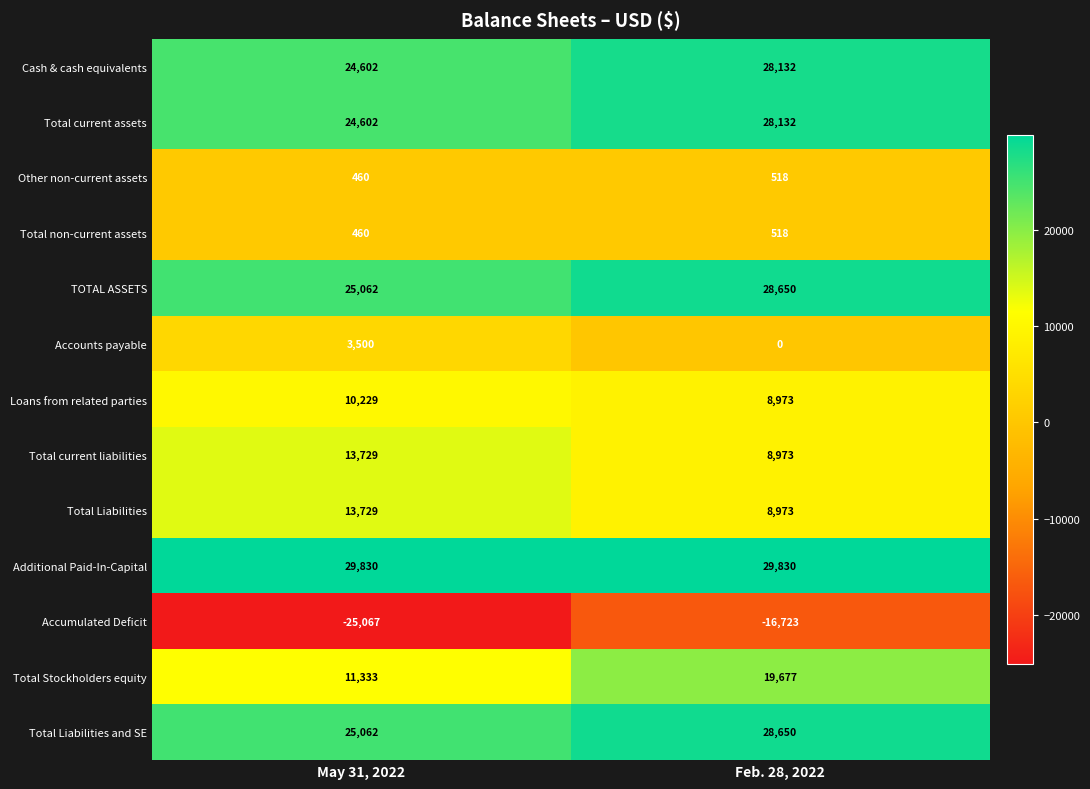

Is the value of Cash & cash equivalents at May 31, 2022 greater than the value of Accumulated Deficit at Feb. 28, 2022?

Yes